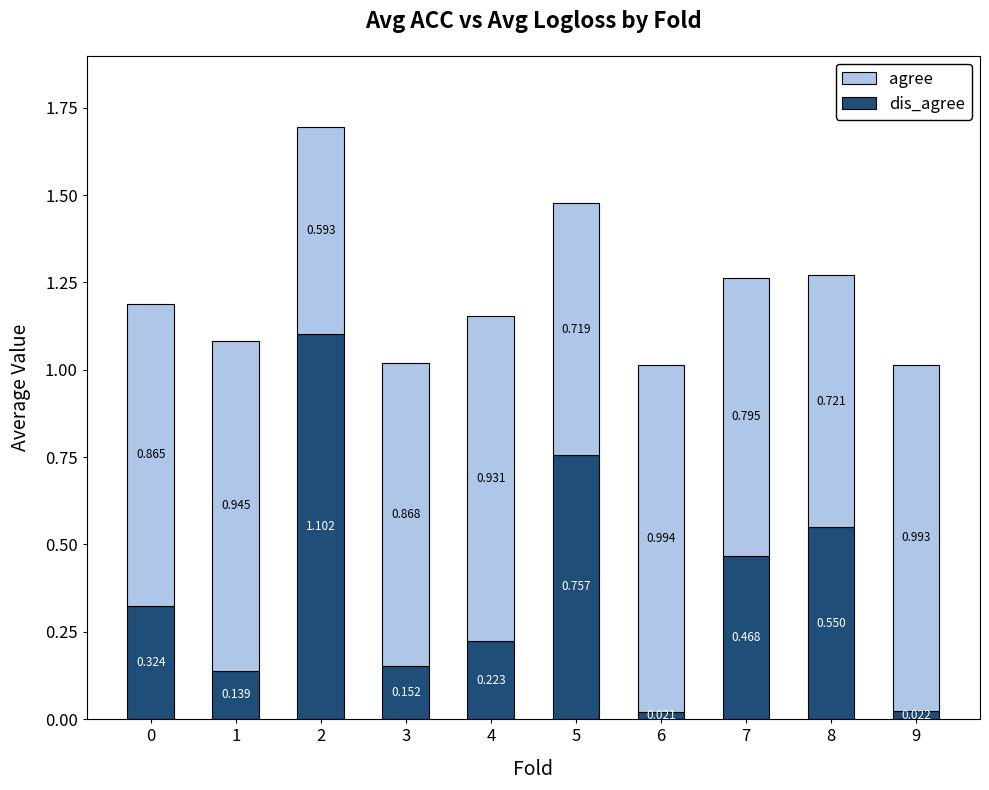

What is the approximate value of agree at 2?

0.6